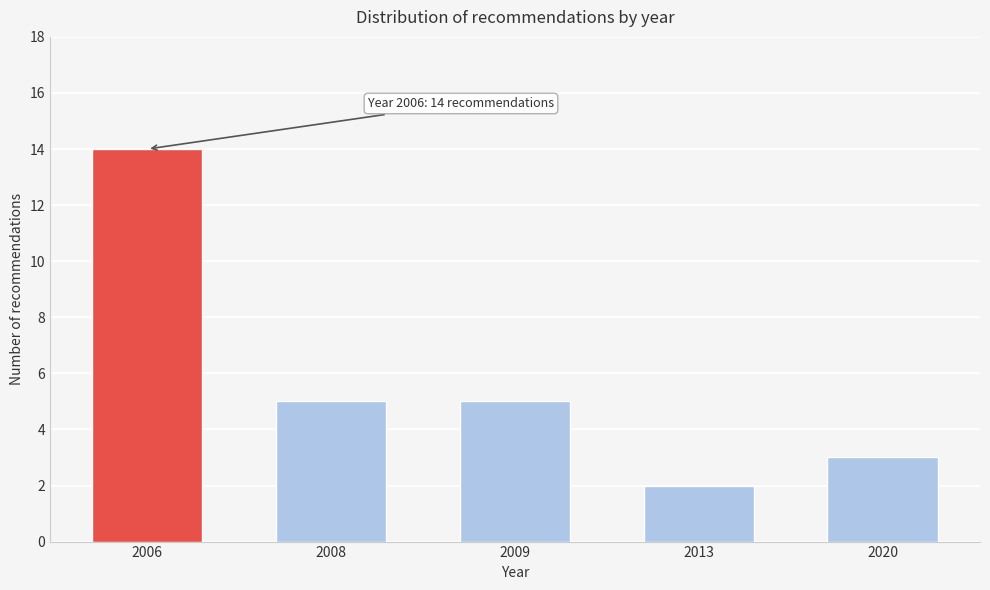

Reading left to right, transcribe all the data shown in this chart.

2006=14	2008=5	2009=5	2013=2	2020=3